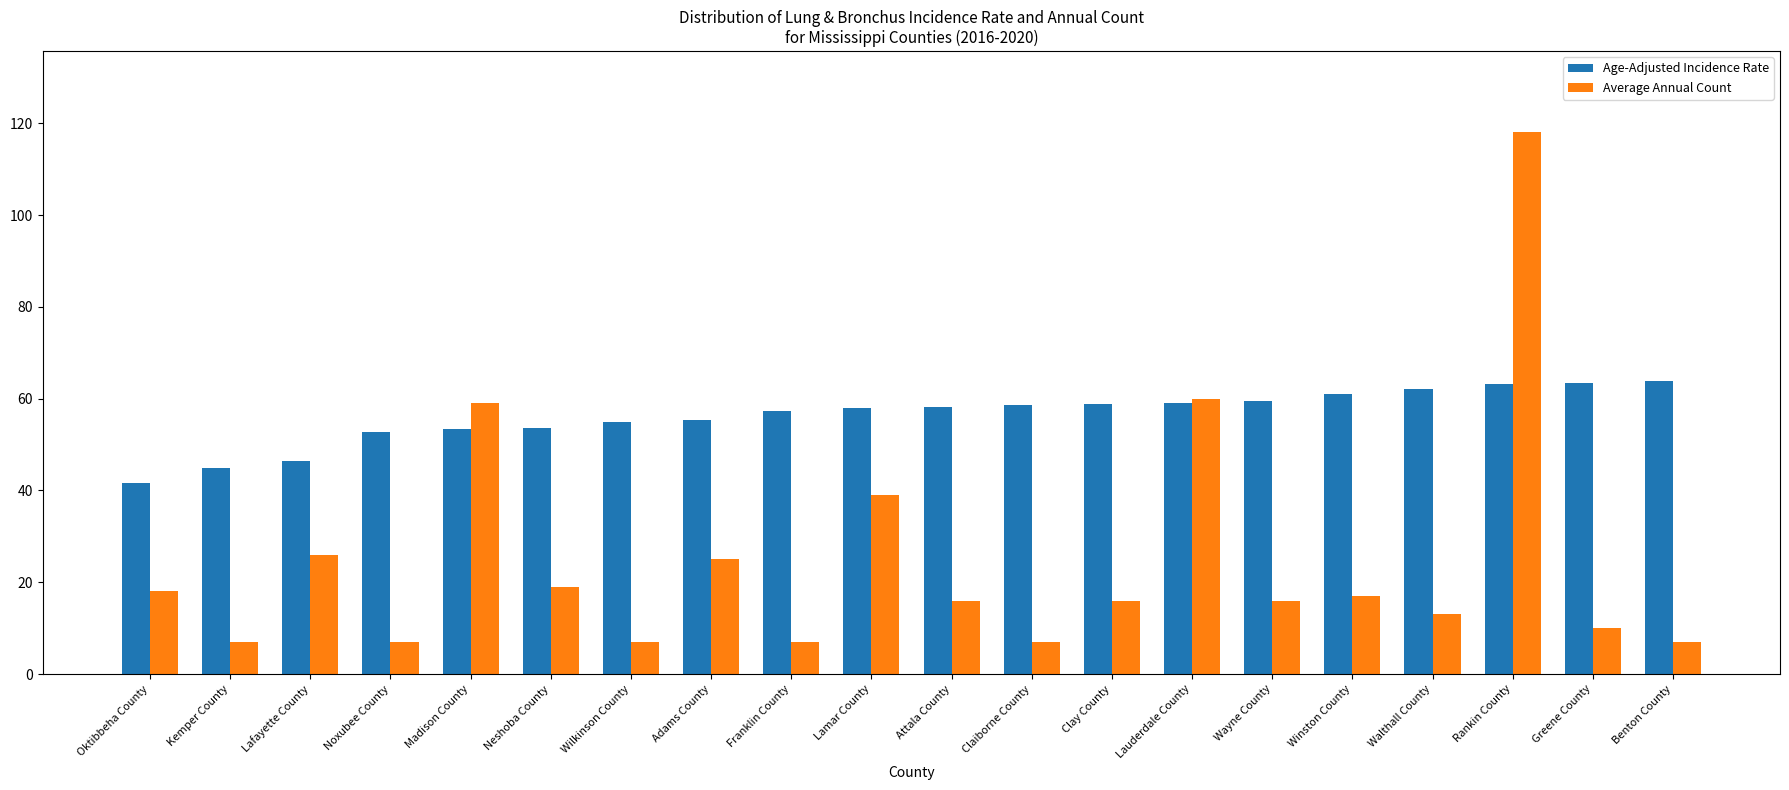

What are all the series names shown in the legend?

Age-Adjusted Incidence Rate, Average Annual Count